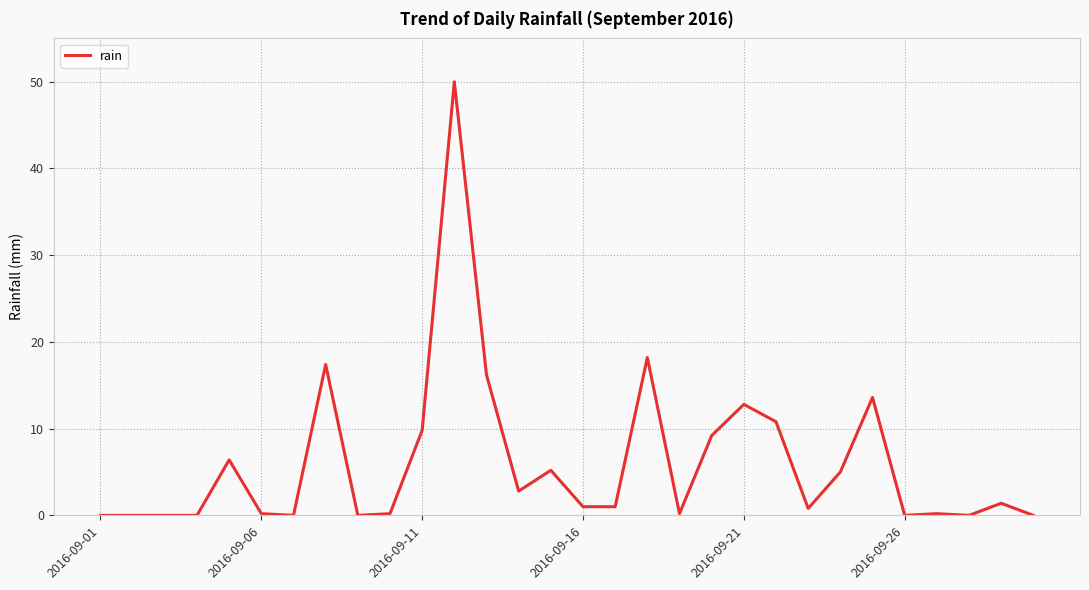

What is the greatest value displayed?

50.0